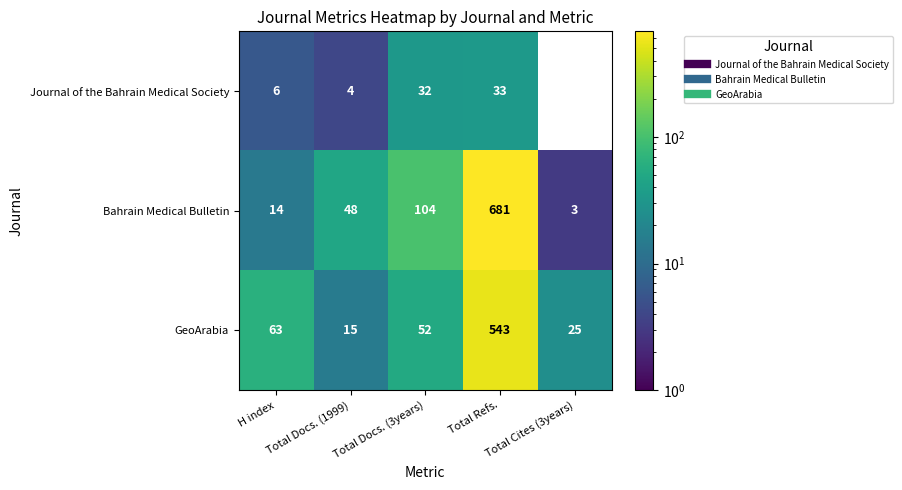

Rank the series by their maximum value, from lowest to highest.

Journal of the Bahrain Medical Society, GeoArabia, Bahrain Medical Bulletin